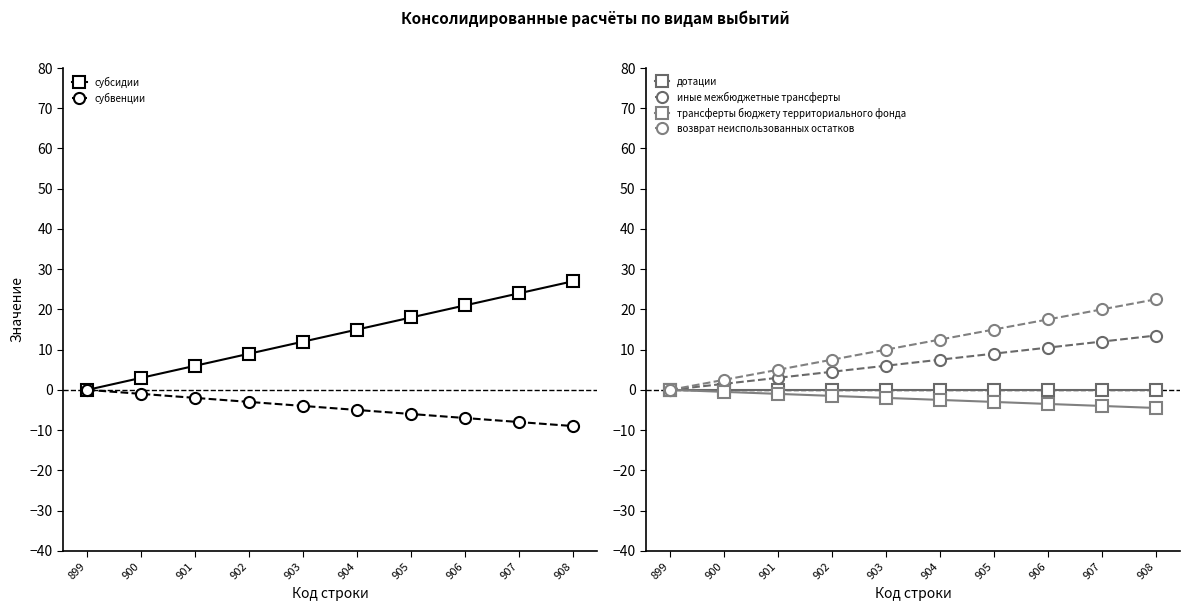

Which series has the largest total across all categories?

субсидии